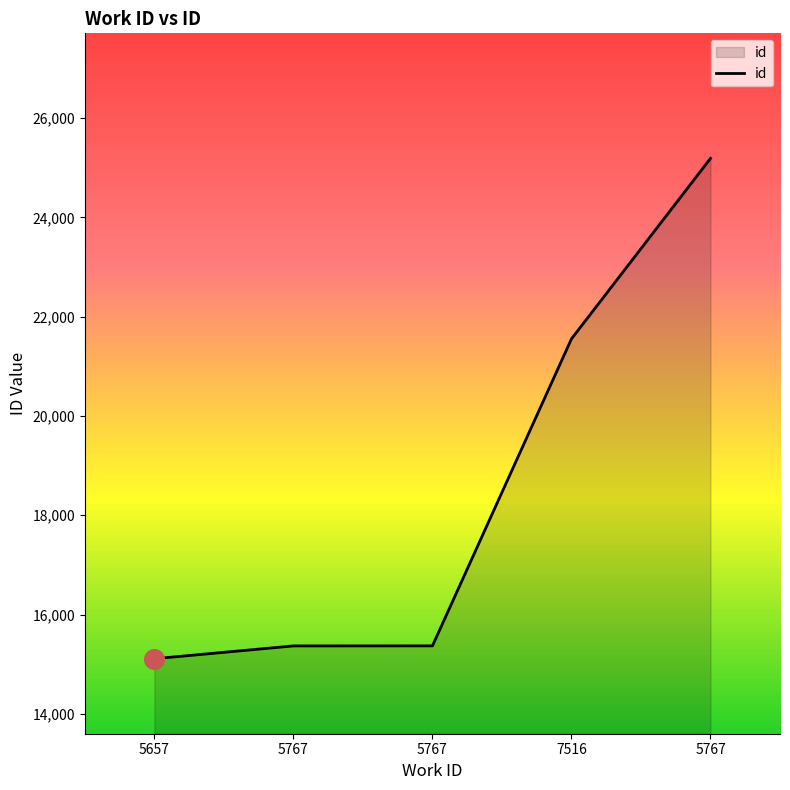

How many values are below 15369?

2